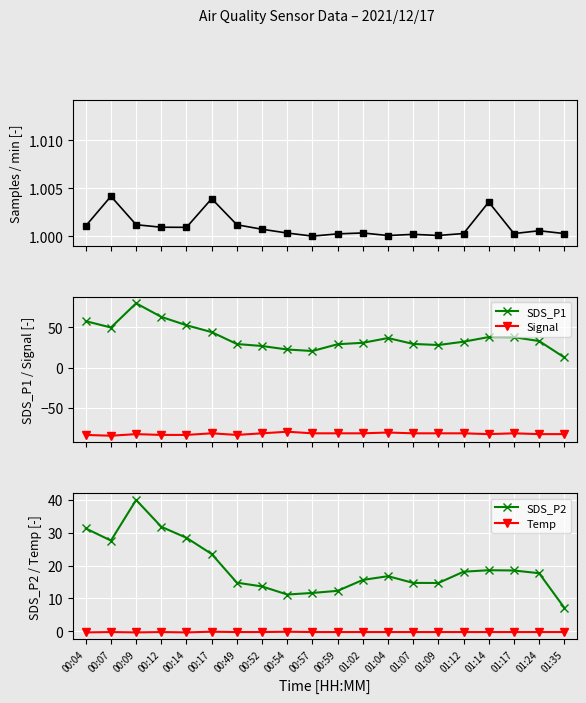

At how many categories does at least one series exceed 15?

19